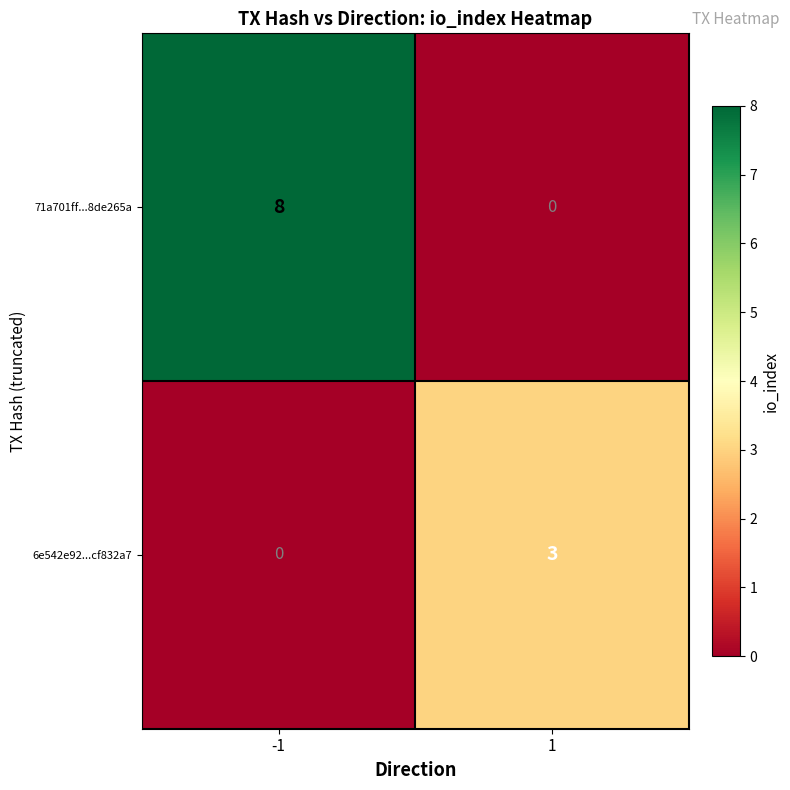

What is the approximate value of 71a701ff...8de265a at -1?

8